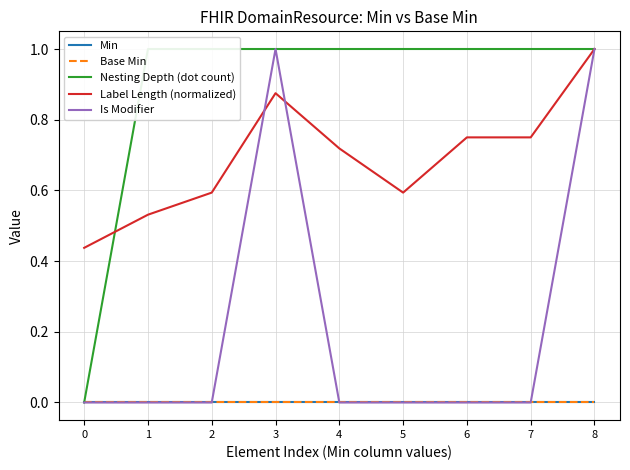

Which category has the highest value in the Nesting Depth (dot count) series?

1